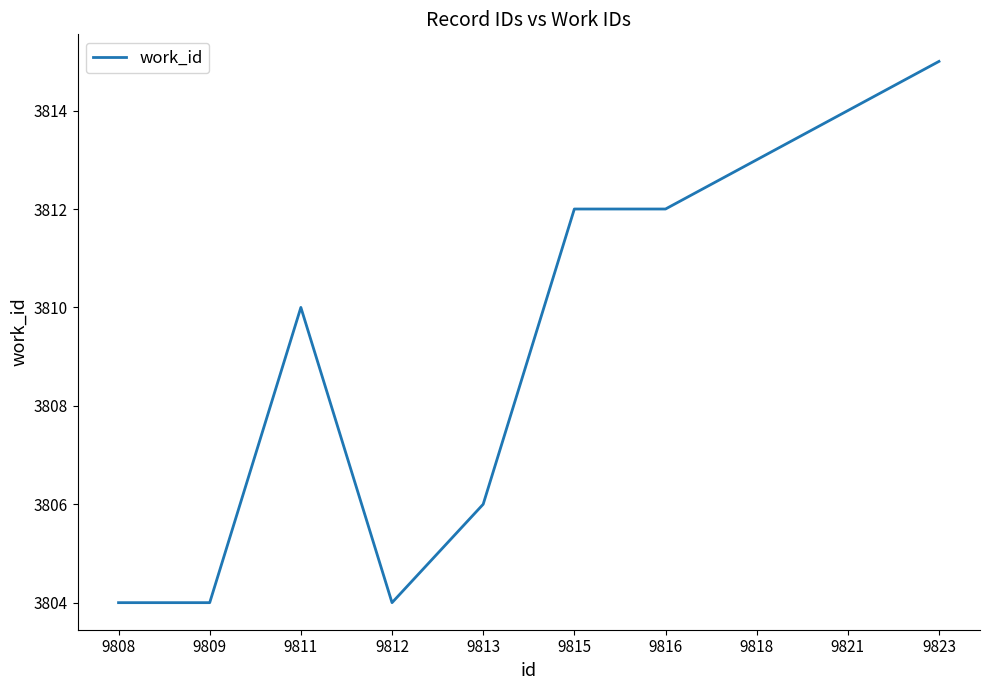

How many lines are shown in the chart?

1